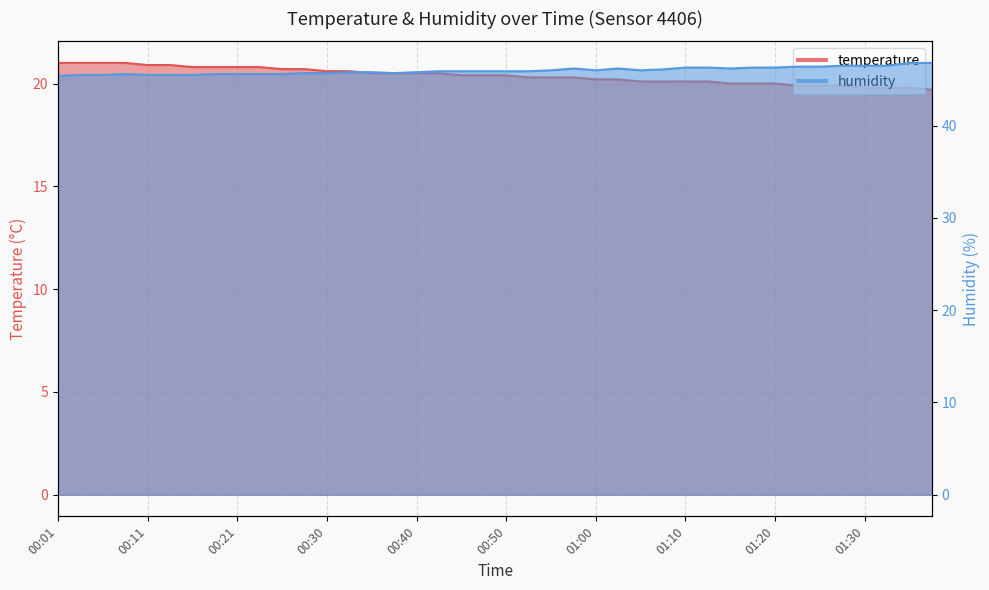

What position from the right is 00:11?

36